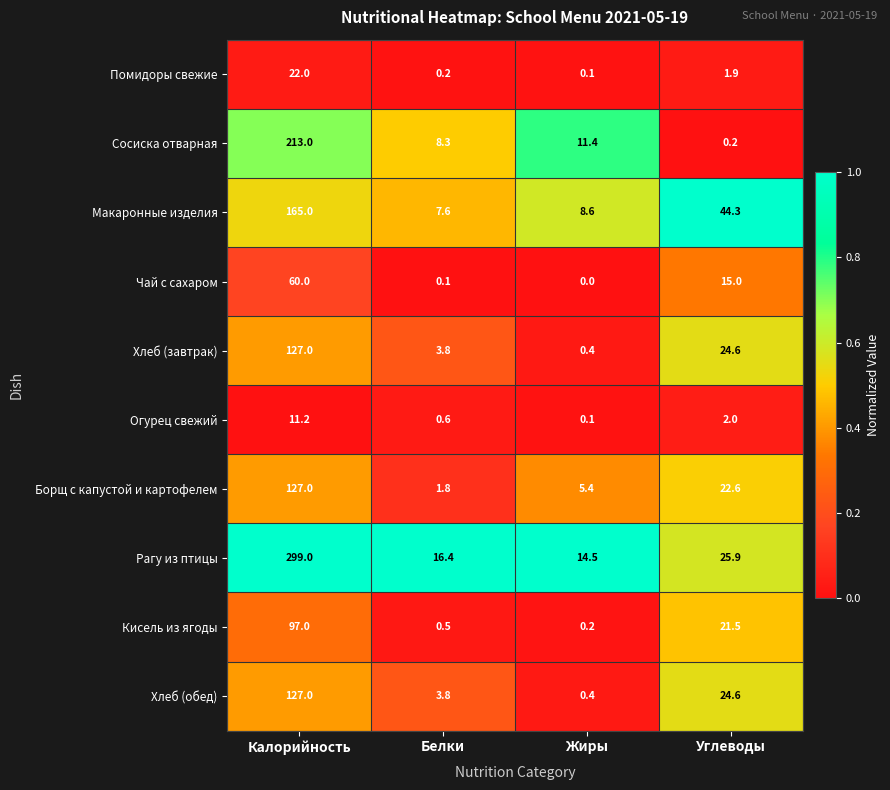

At which category is the sum across all series the highest?

Калорийность